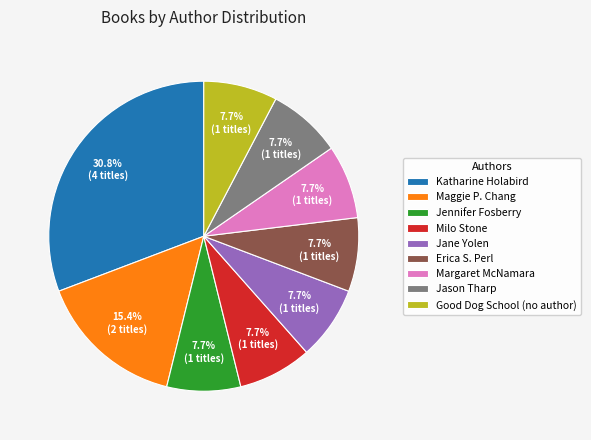

Is the sum of Erica S. Perl and Maggie P. Chang greater than half?

No